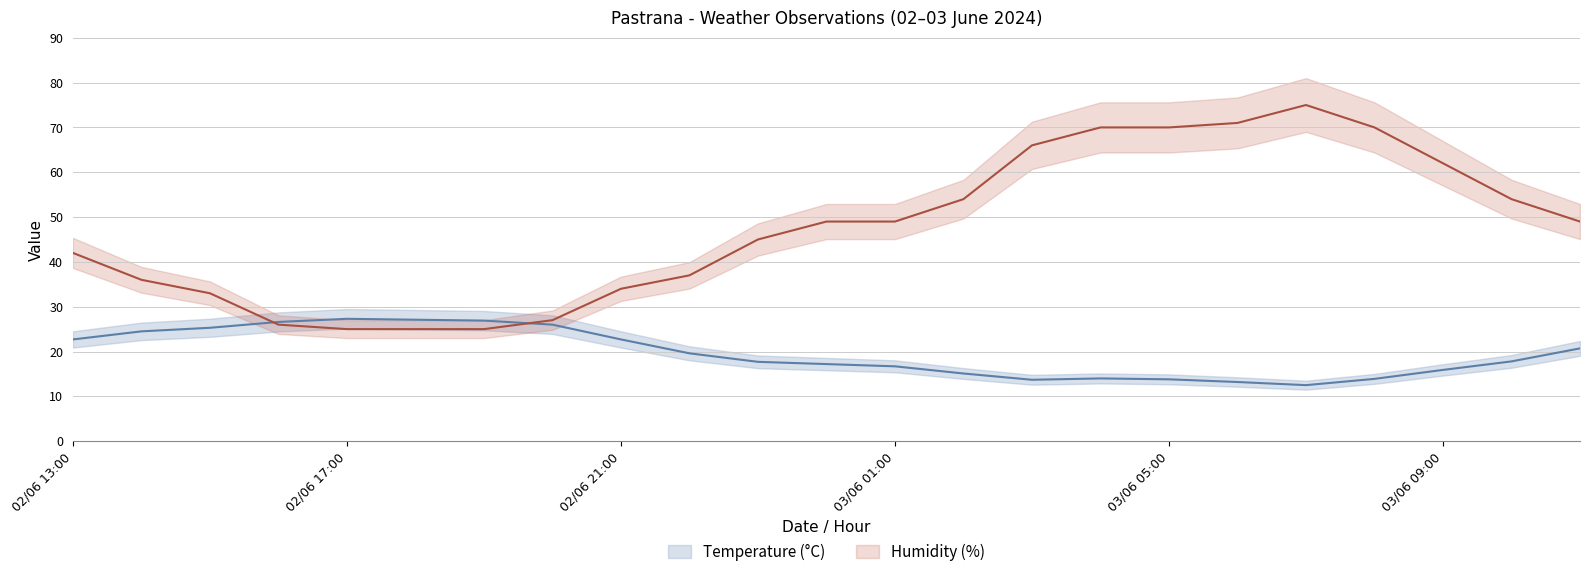

Which label corresponds to the smallest value in the chart?

02/06 17:00